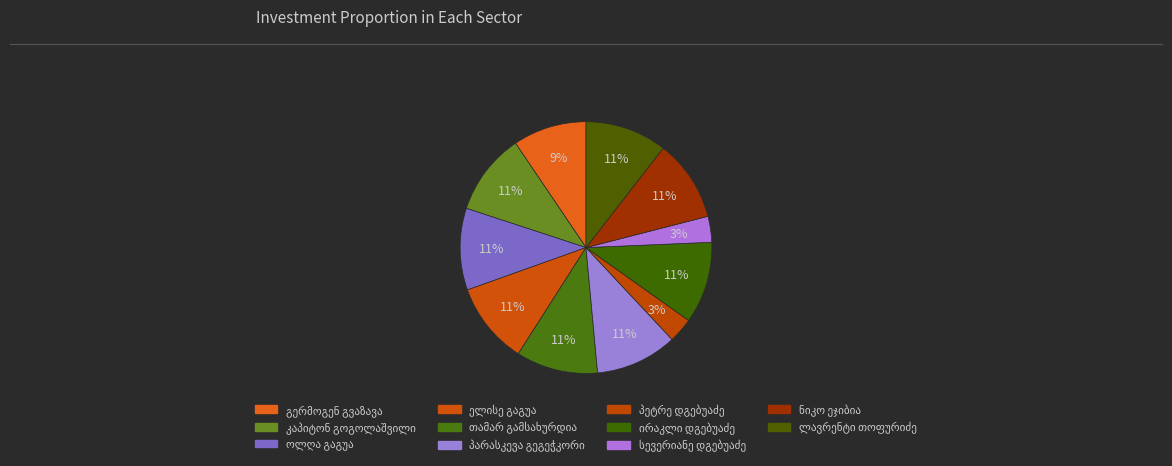

How many segments does this pie chart have?

11